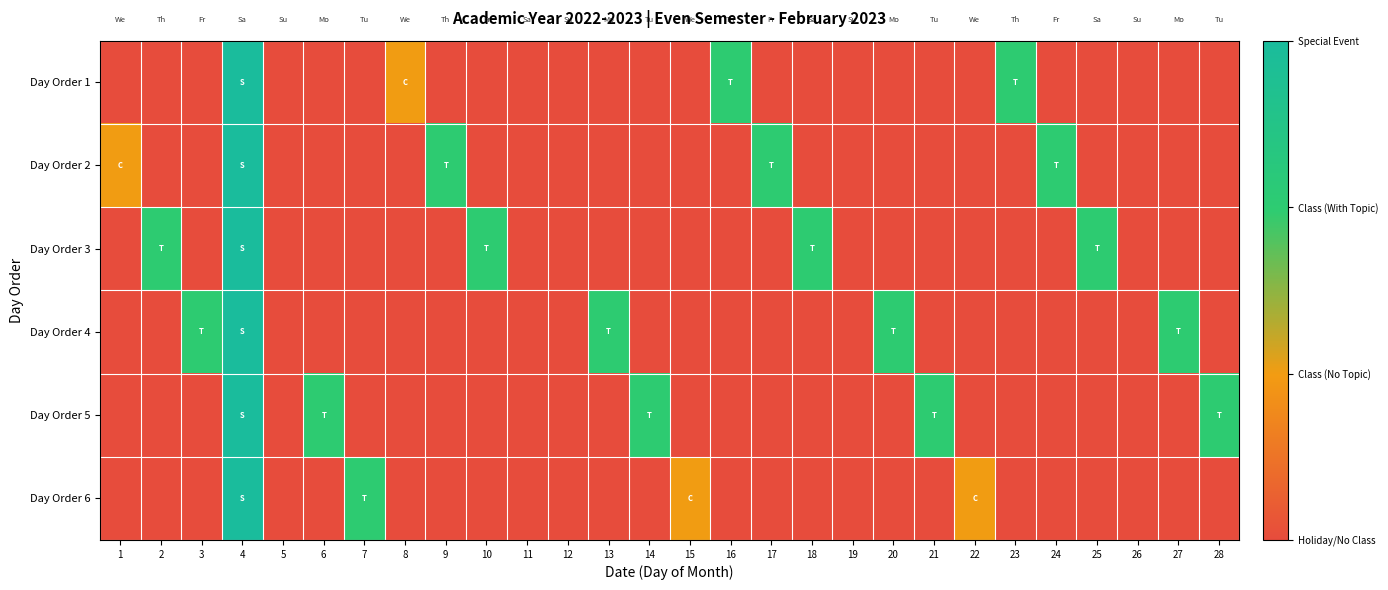

At which category is the sum across all series the highest?

4